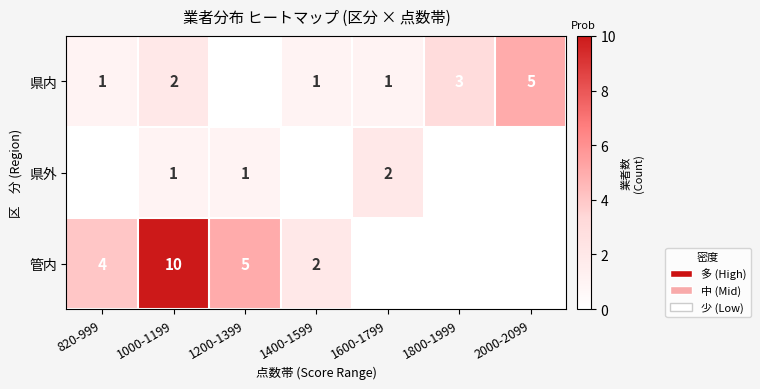

Count the number of data series in this chart.

3